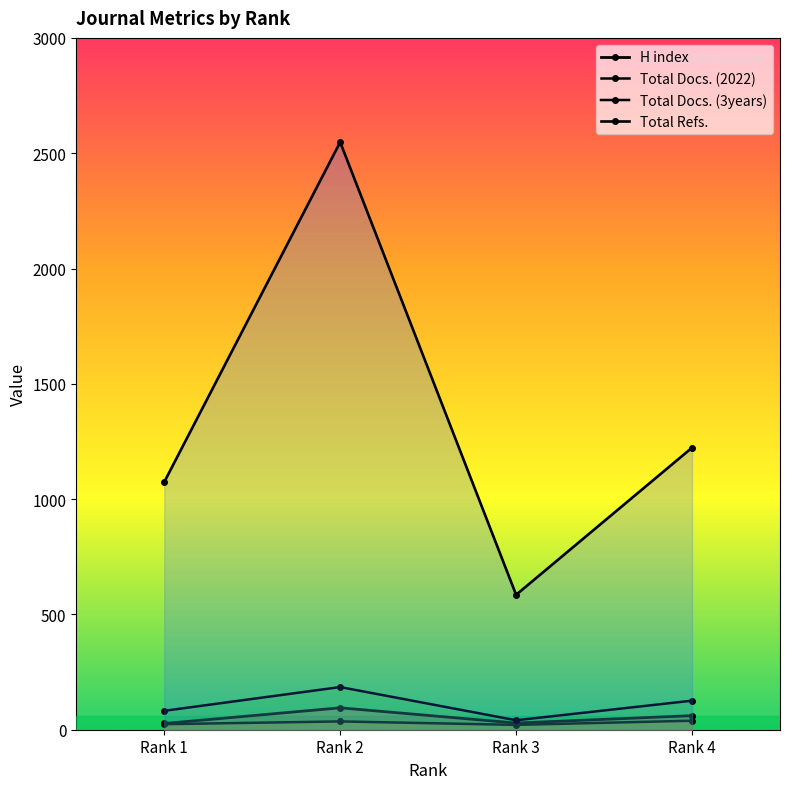

The Total Refs. series shows 543 at Rank 1. True or false?

False